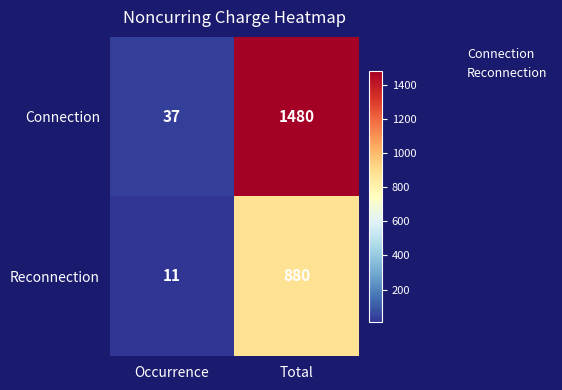

What is the difference between the Reconnection values at Total and Occurrence?

869